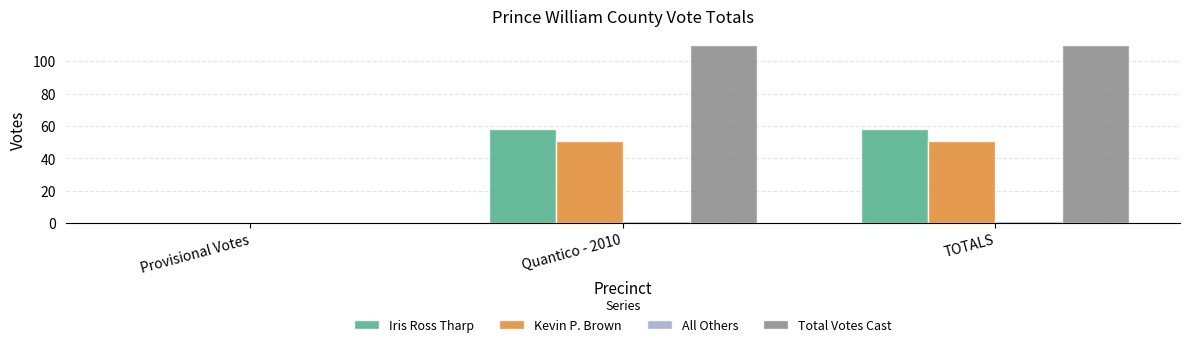

How many distinct data groups are displayed?

4